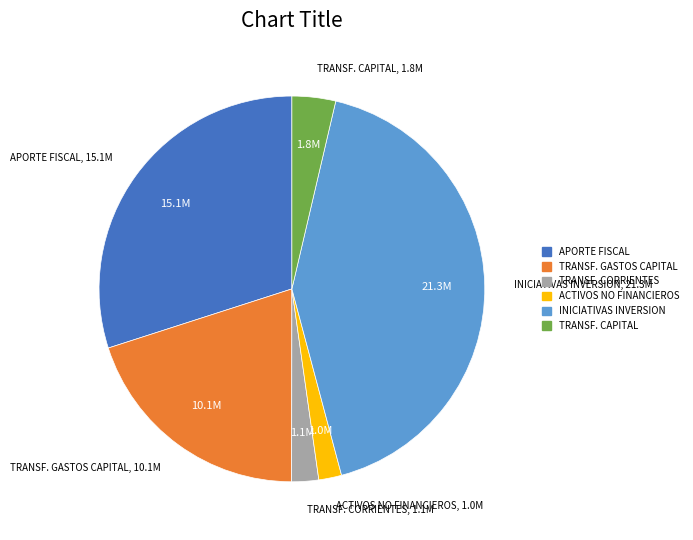

Is it true that APORTE FISCAL is 37% of the pie?

False